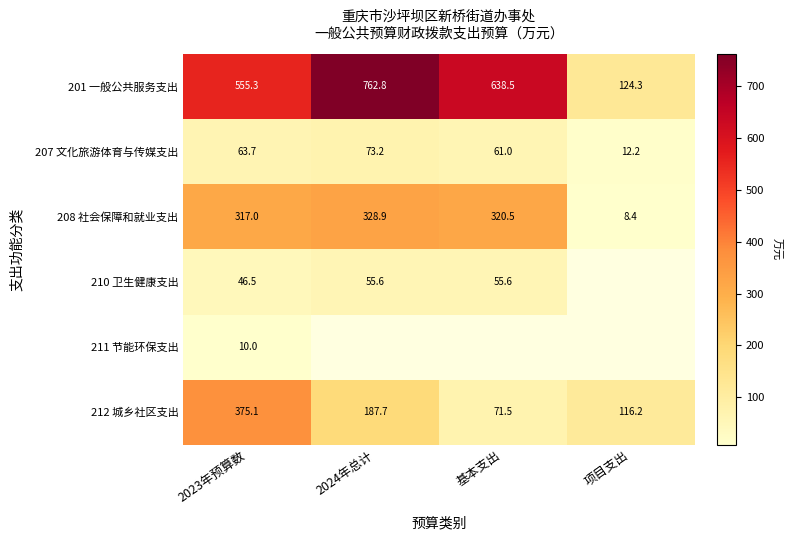

True or false: 201 一般公共服务支出 has a value of 555.3 at 2023年预算数.

True